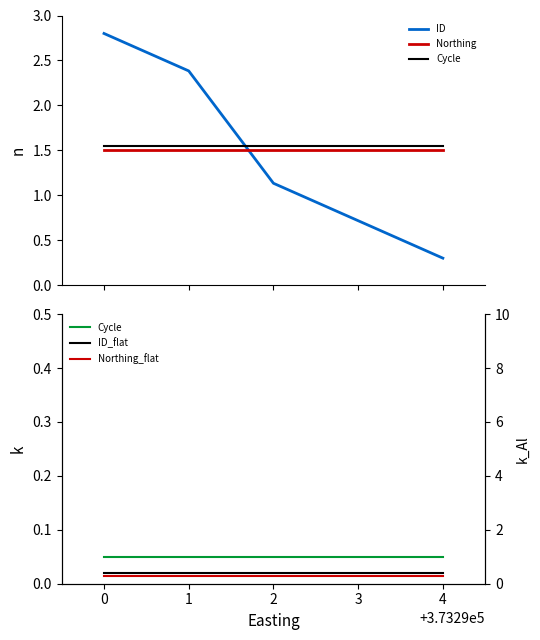

Does the chart have visible grid lines?

No